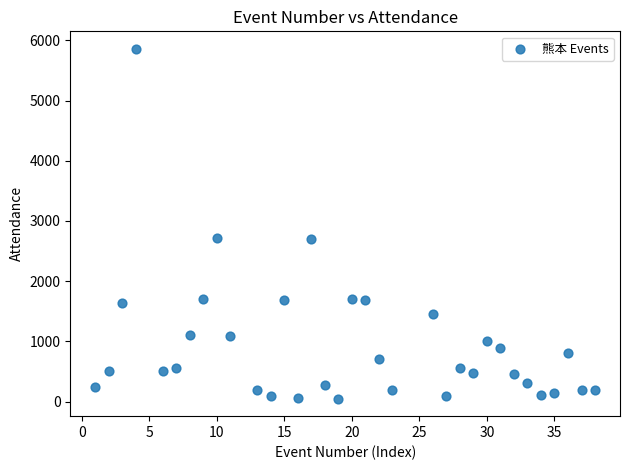

What is the range of Y values (max minus min)?

5812